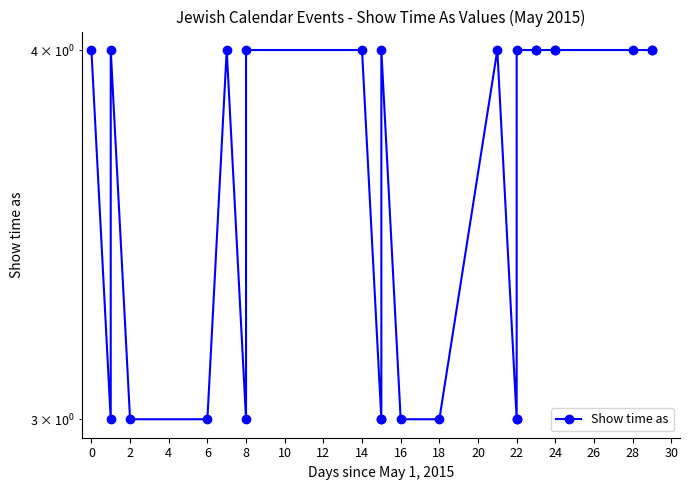

How many interior local peaks (higher than both neighbors) does the data have?

4